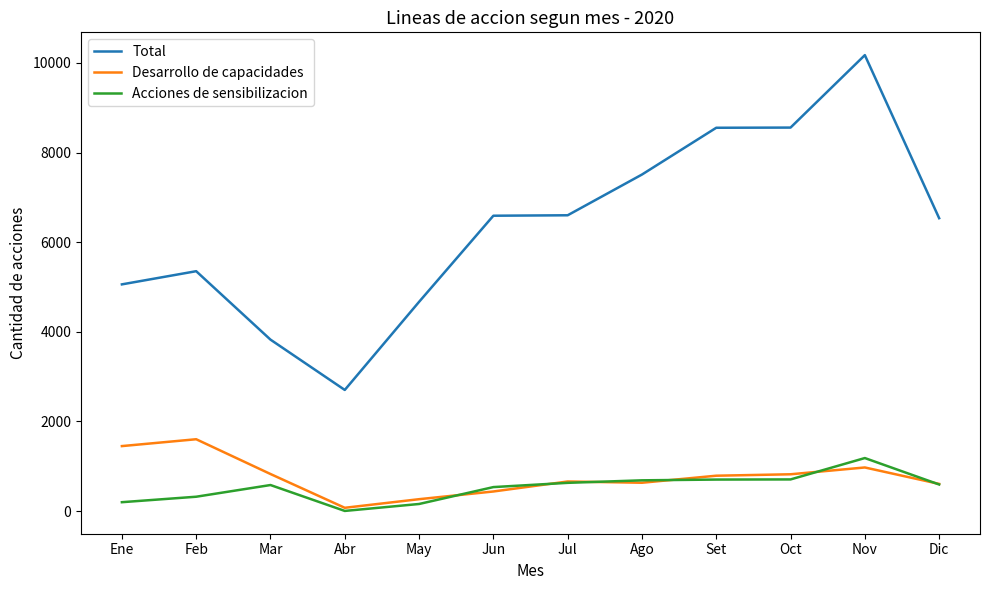

Read the Desarrollo de capacidades value at Jul, to the nearest 10.

660